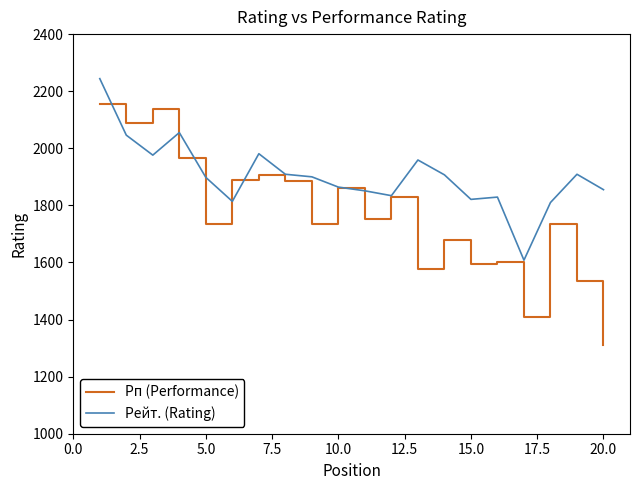

Rank the series by their maximum value, from highest to lowest.

Рейт. (Rating), Рп (Performance)